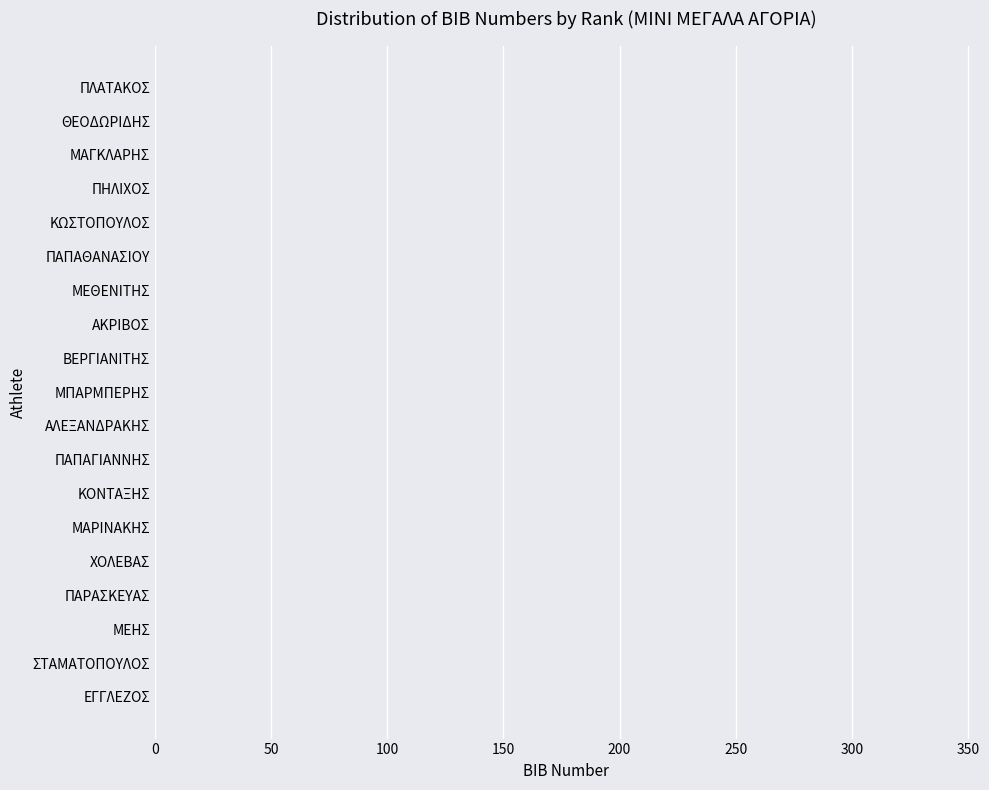

What is the greatest value displayed?

337